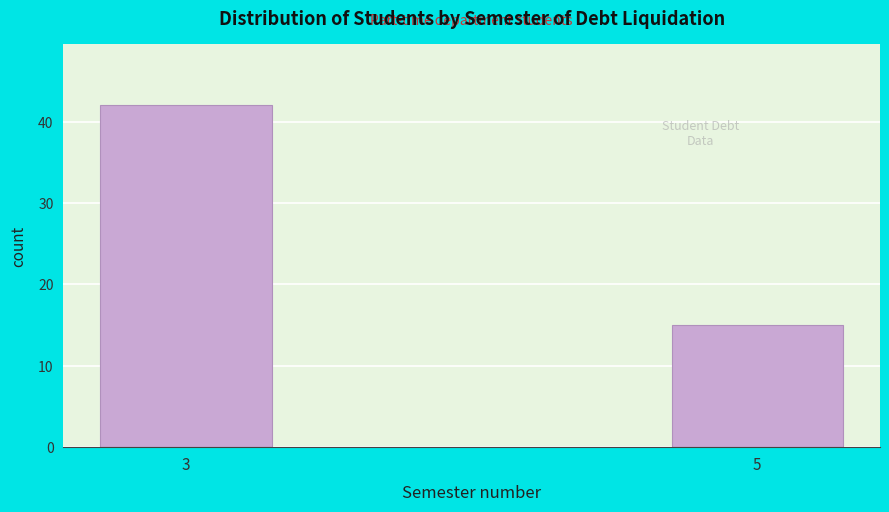

Reading left to right, list all the values displayed in this chart.

3=42	5=15